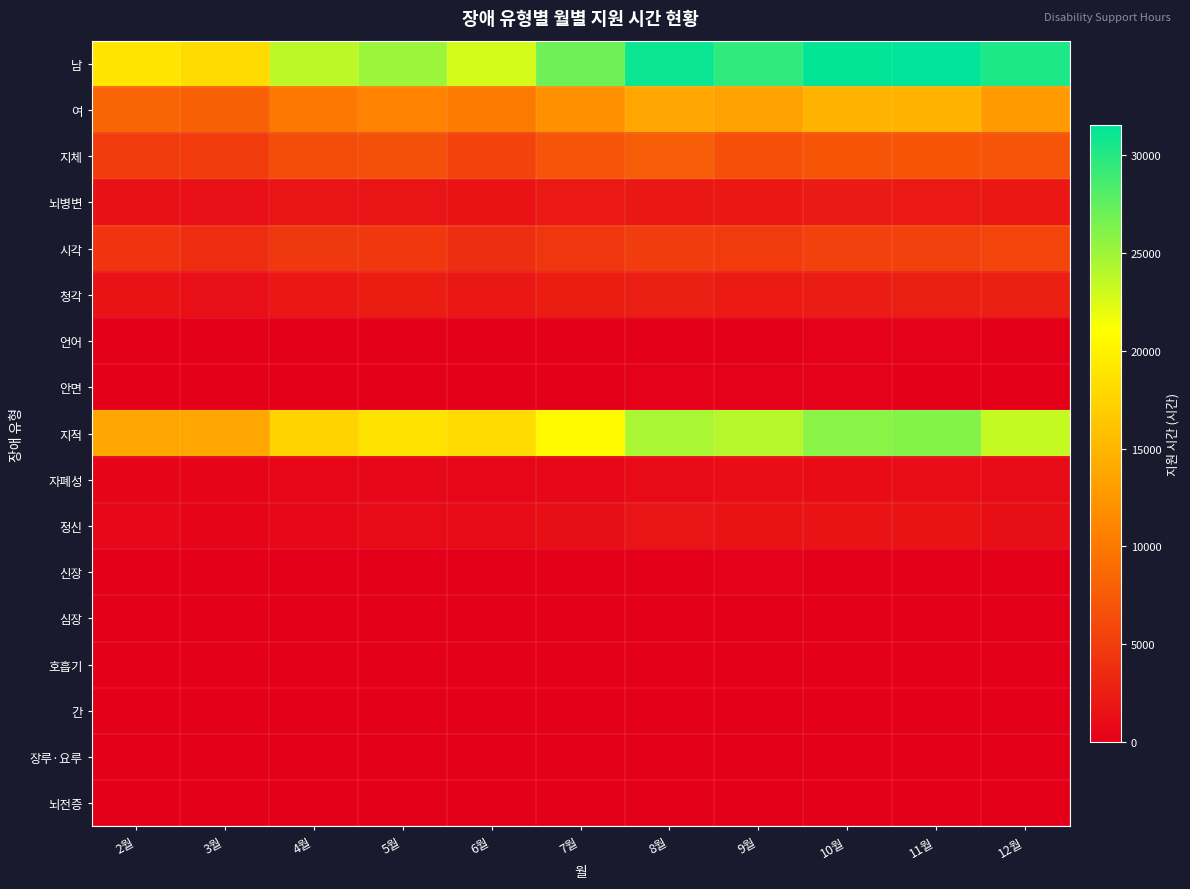

At how many categories does at least one series exceed 5674?

11